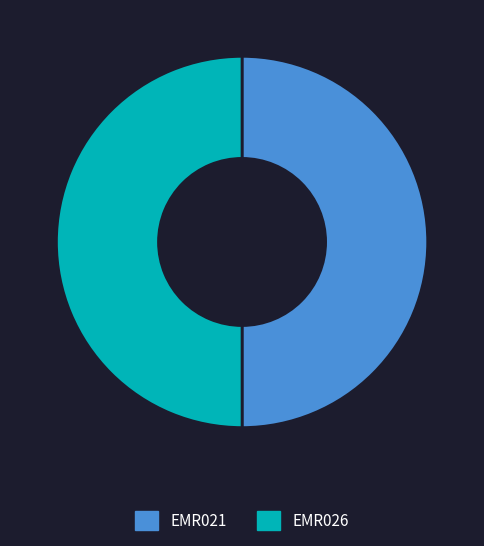

Is it true that EMR021 is 50% of the pie?

True